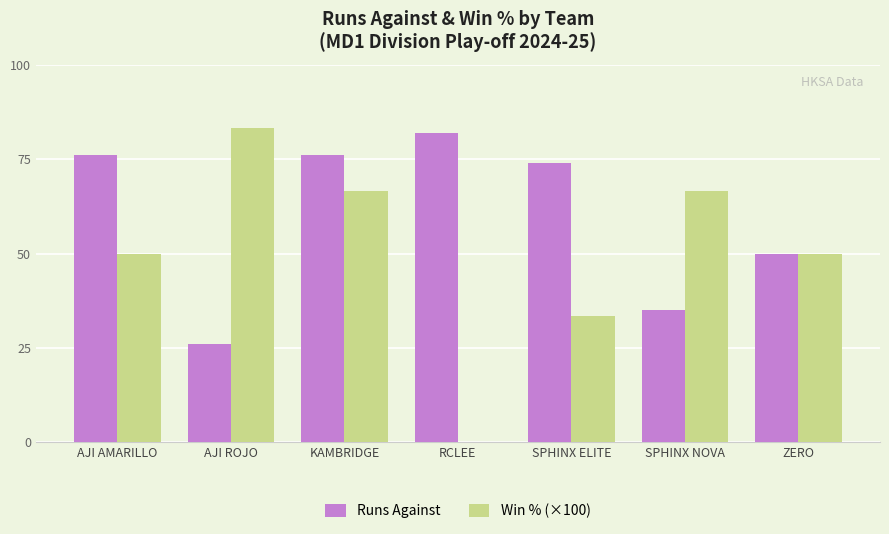

Which series has the widest spread of values?

Win % (×100)